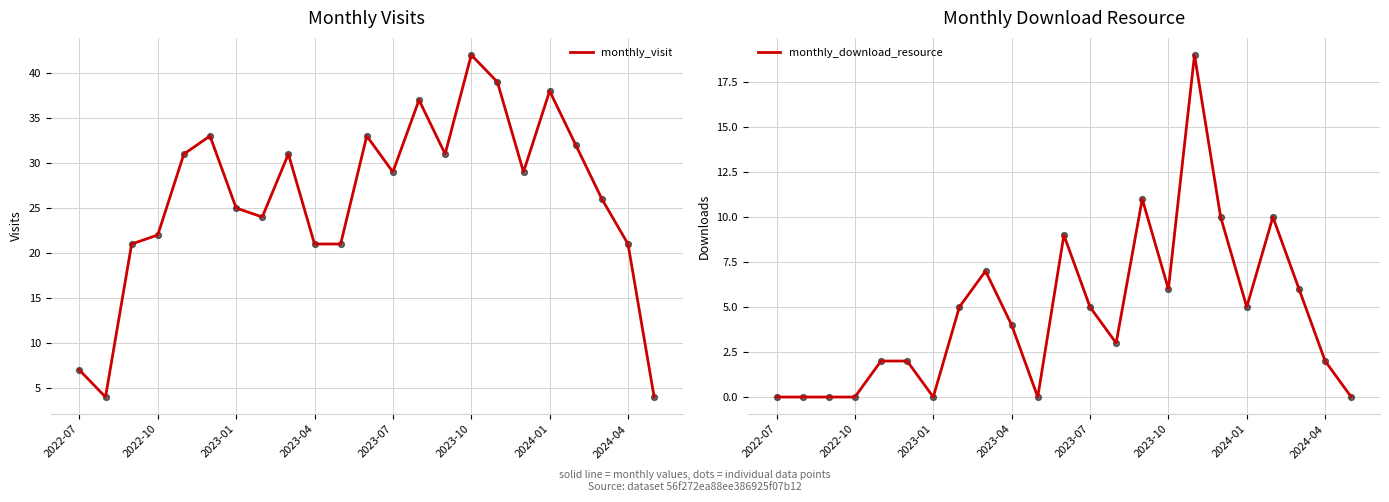

What is the lowest value of the monthly_visit series?

4